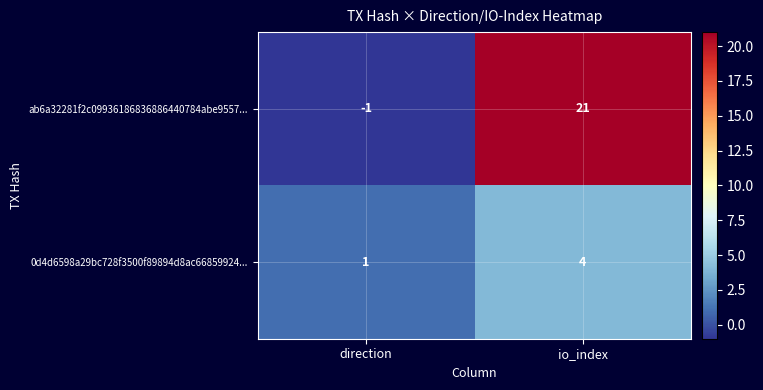

What is the sum of the 0d4d6598a29bc728f3500f89894d8ac66859924... values at io_index and direction?

5